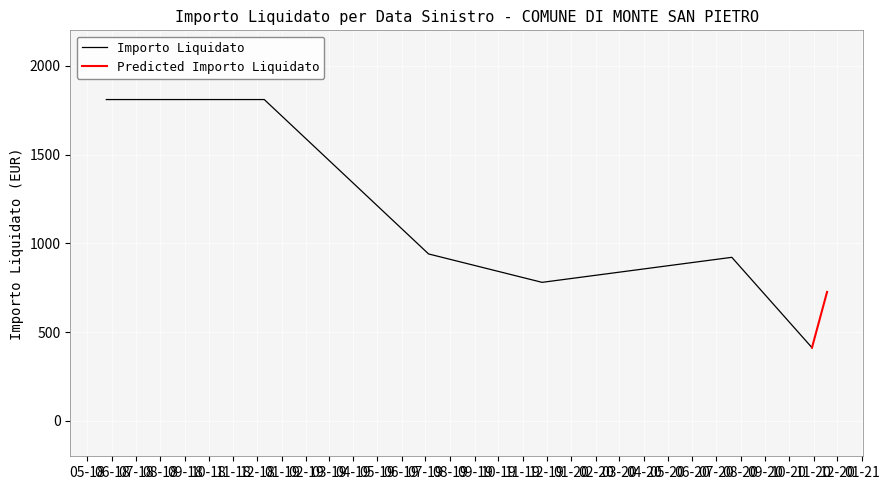

What is the average value?

1151